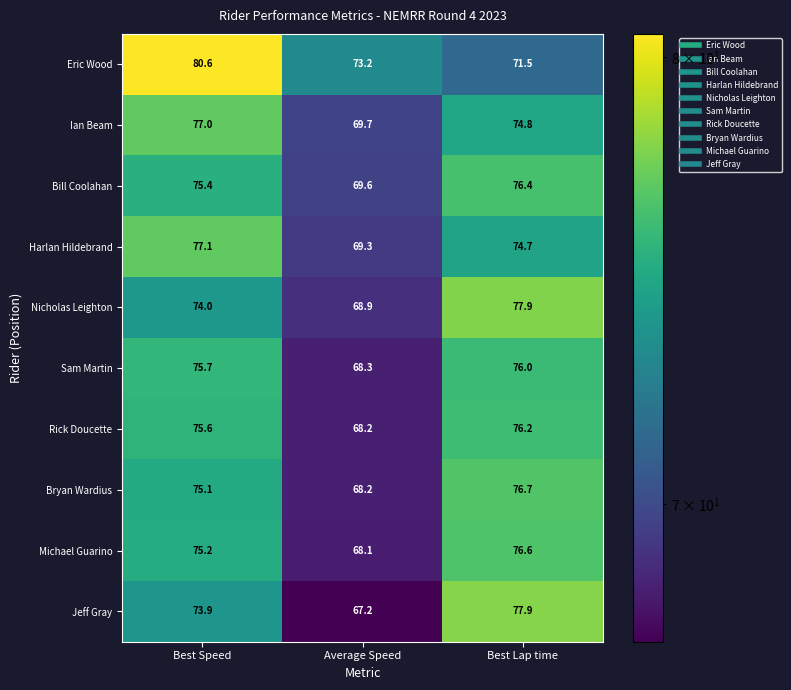

What is the average value of the Jeff Gray series?

73.0